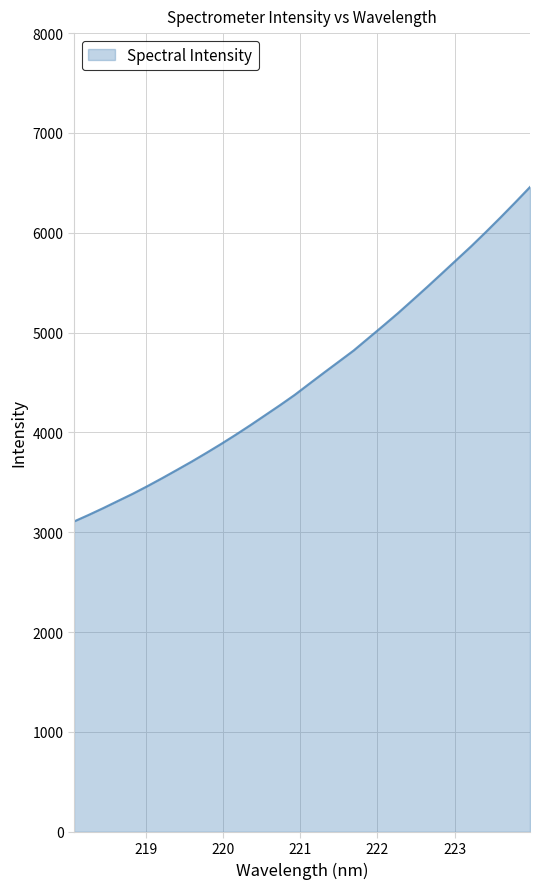

What is the difference between the maximum and minimum values?

3350.2